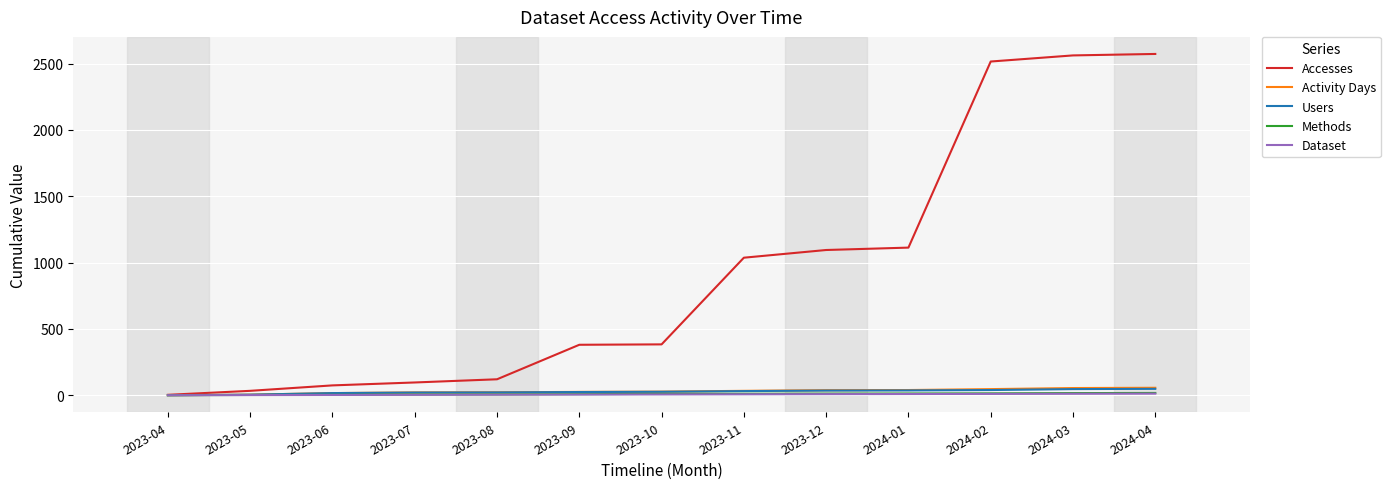

What is the greatest value displayed?

2572